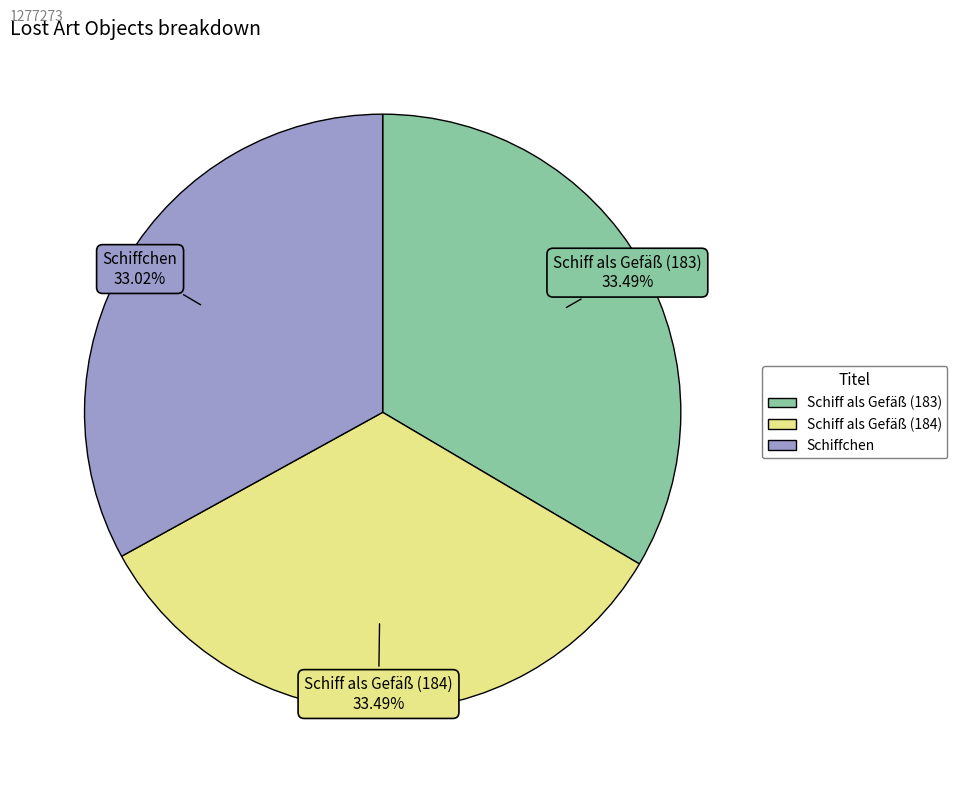

True or false: Schiffchen accounts for 33% of the total.

True